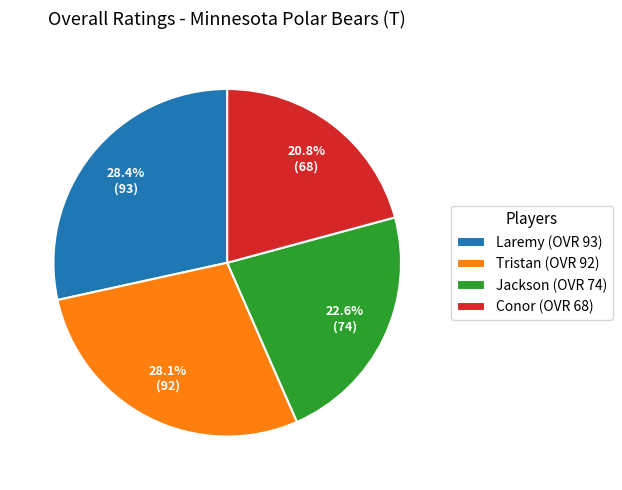

Does any single category account for the majority?

No